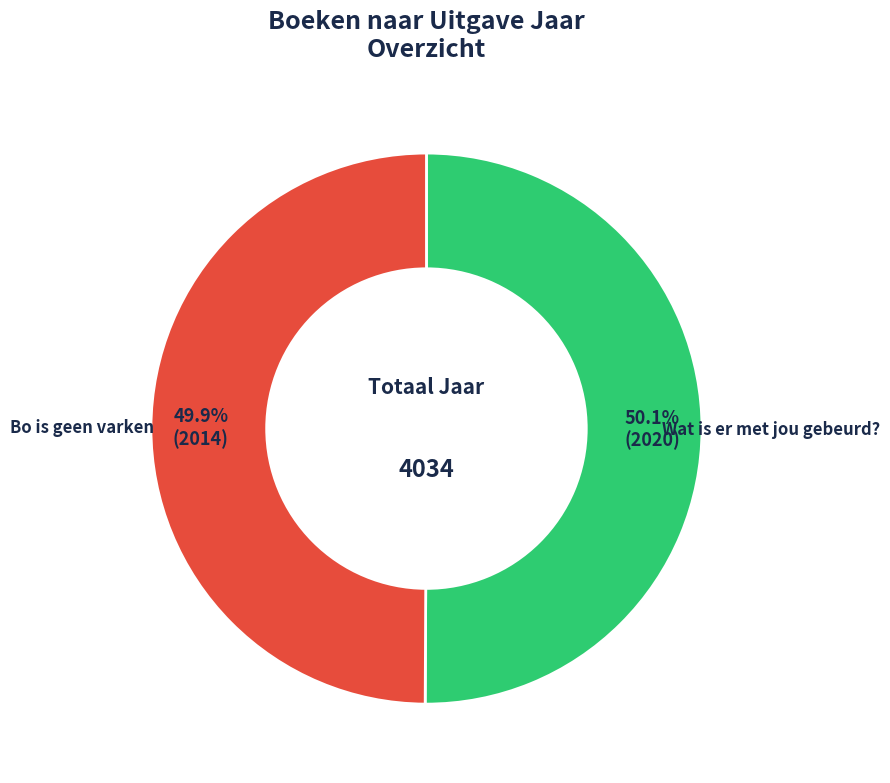

Does any single category account for the majority?

Yes